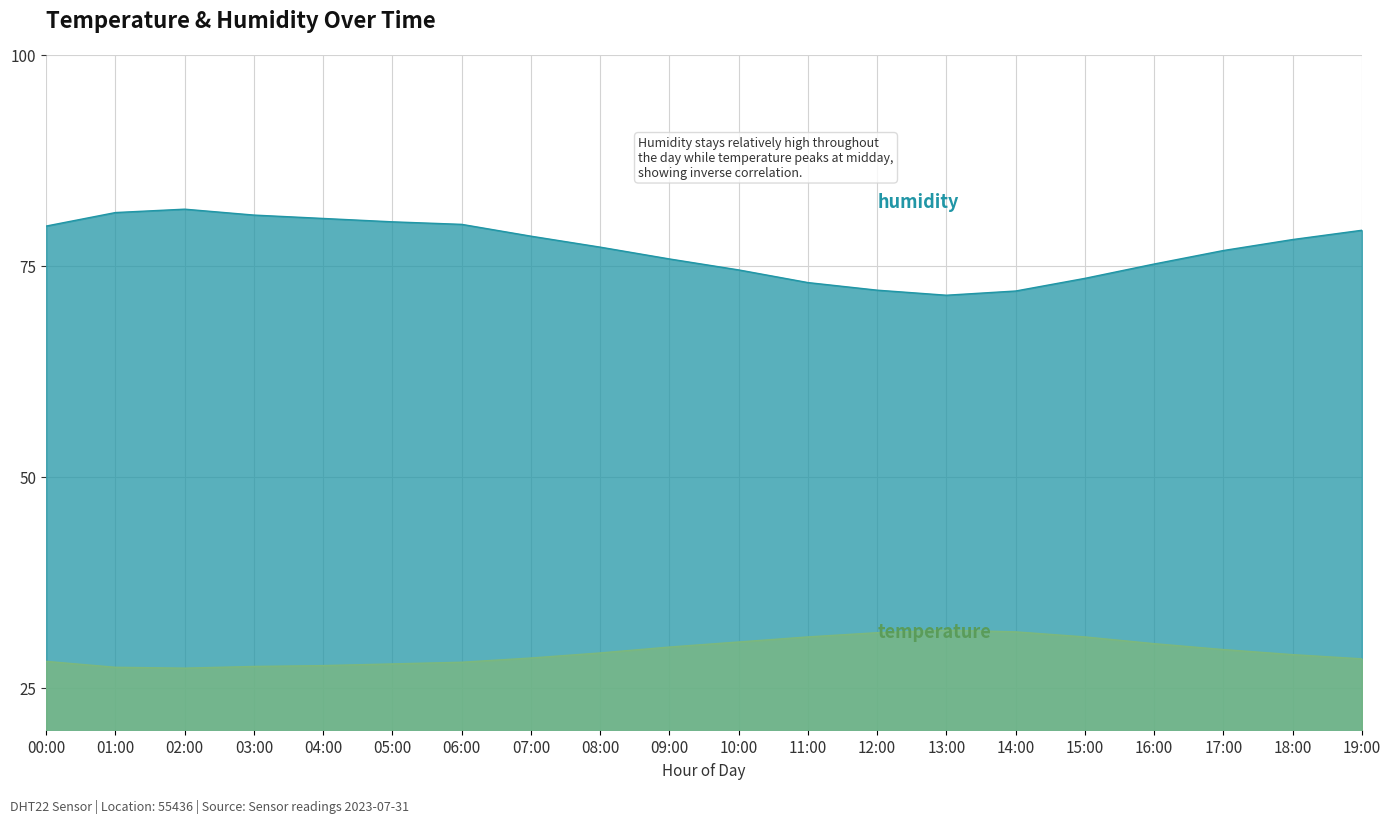

Which has a higher value, 04:00 or 07:00?

07:00